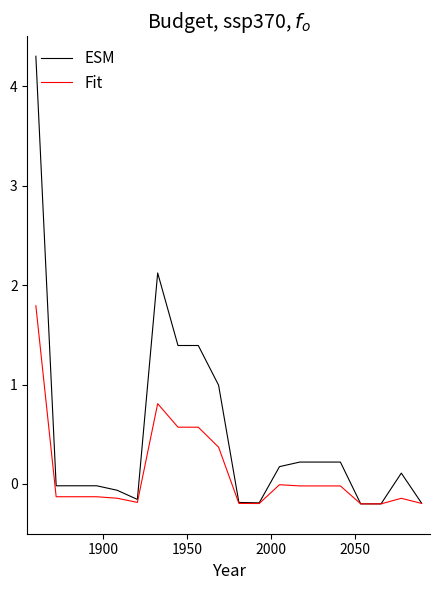

Which series has the widest spread of values?

ESM